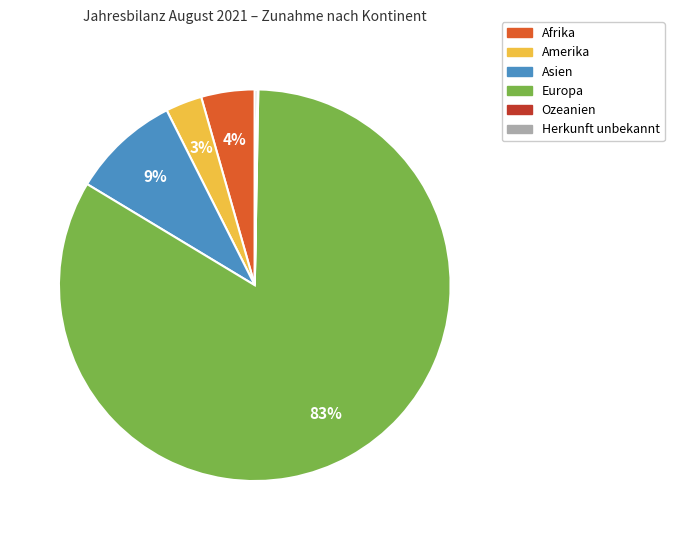

What percentage is the Amerika slice, to the nearest percent?

3%